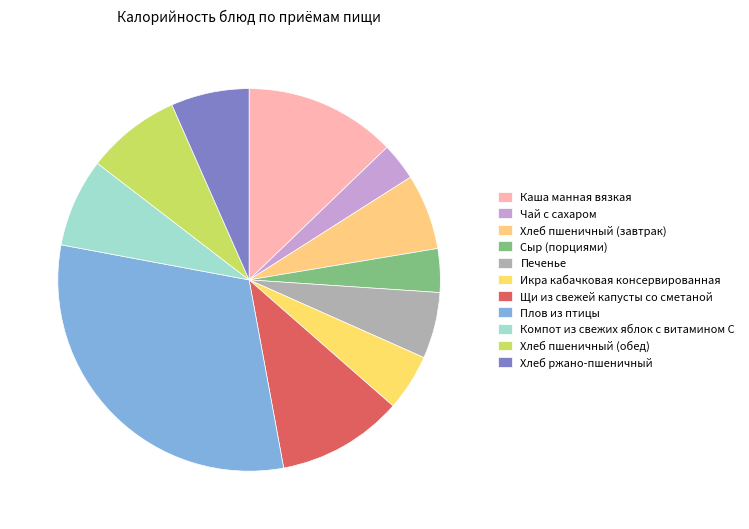

Does any single category account for the majority?

No